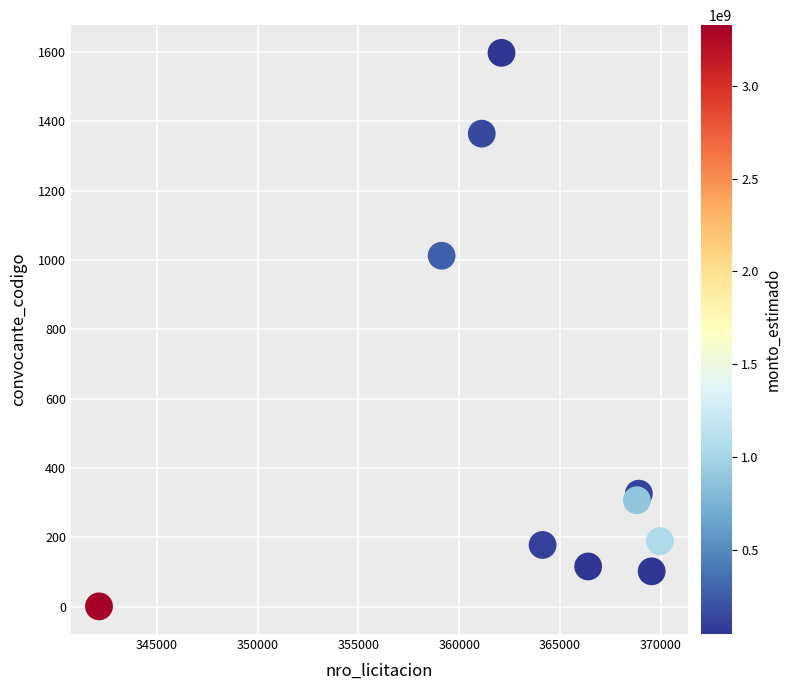

What Y value in the scatter plot is closest to 799?

1012